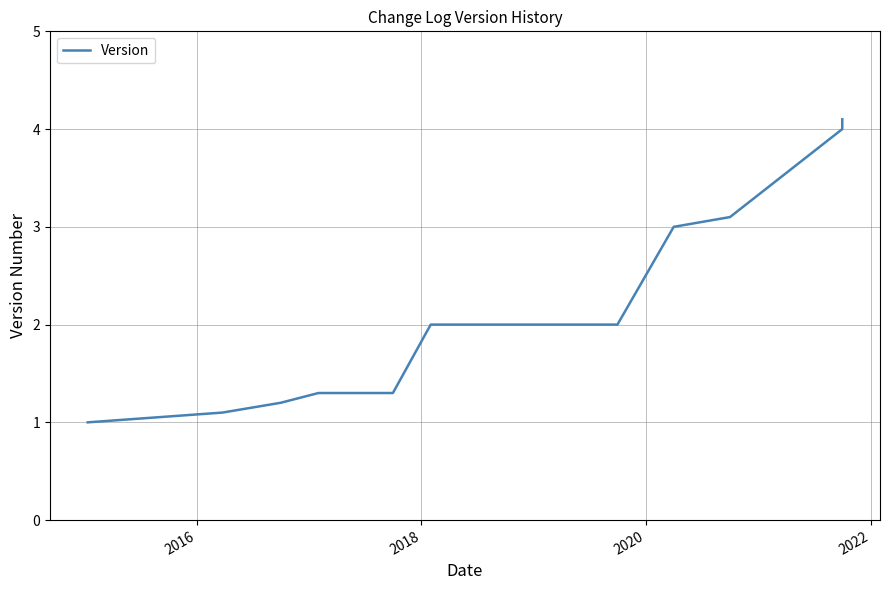

True or false: there are more than 0 points higher than both neighbors.

False